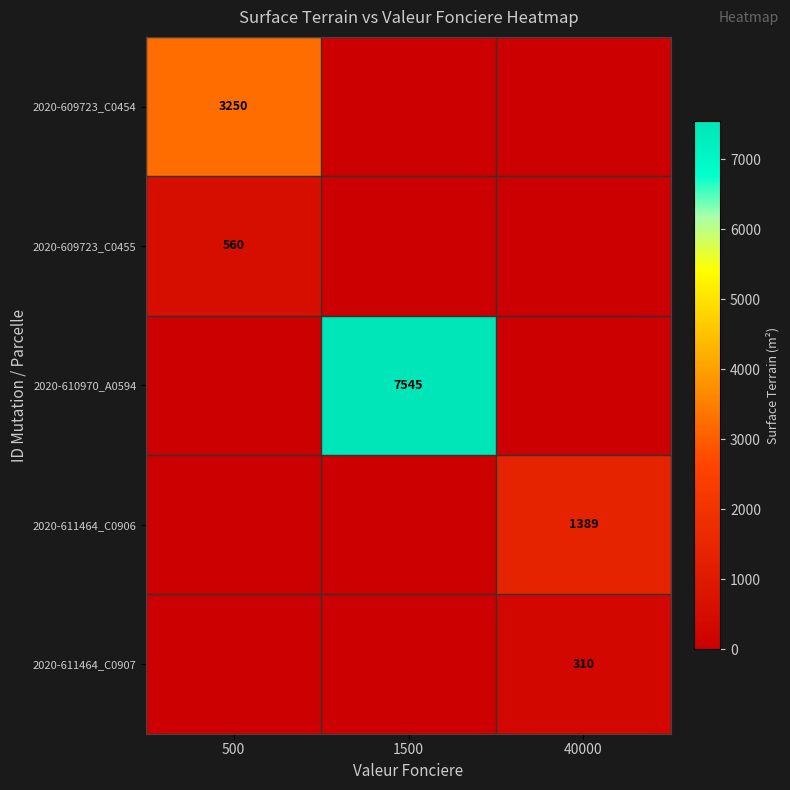

Which category has the highest value across all series?

1500